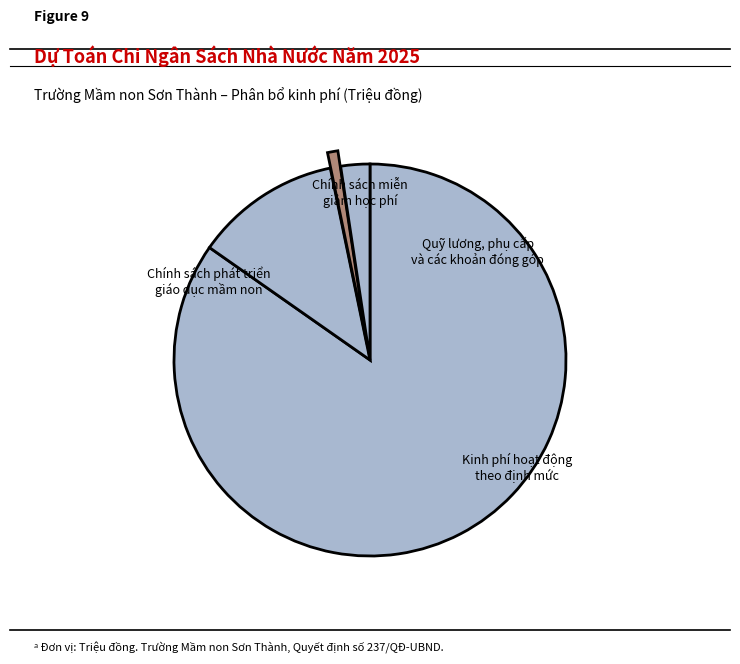

How many segments does this pie chart have?

4